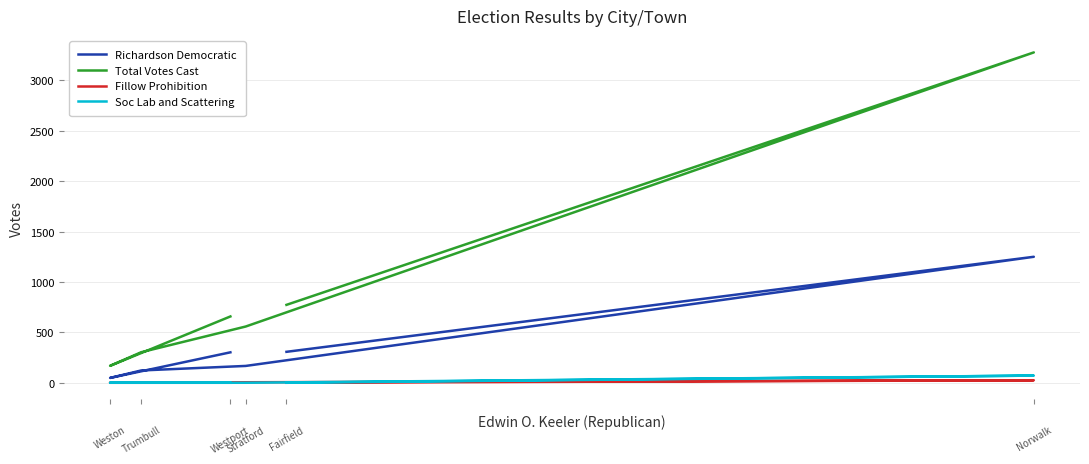

Does the chart display data point markers on the line(s)?

No